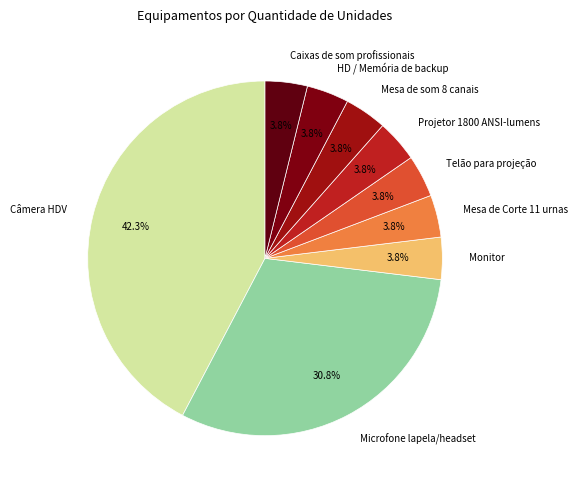

Is HD / Memória de backup the majority of the pie?

No